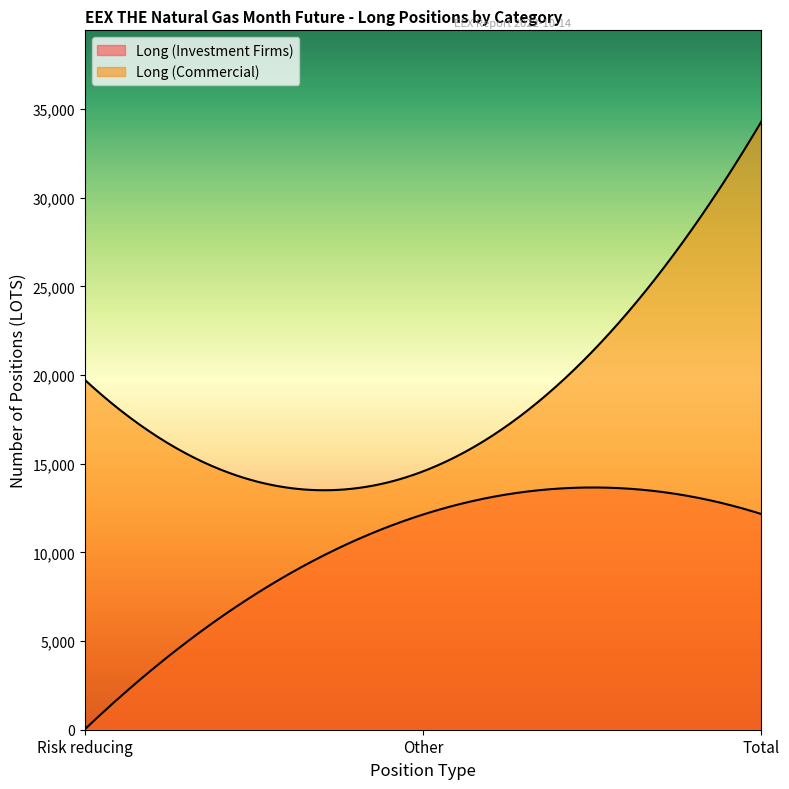

How many data points does each series have?

3